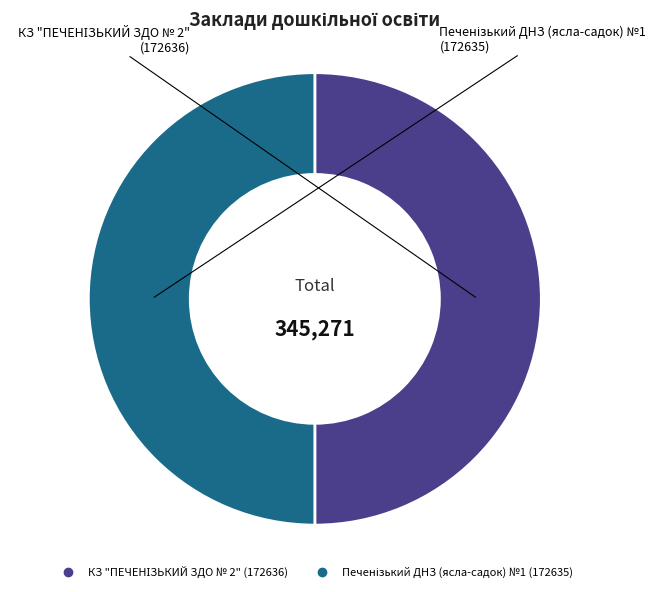

How many slices are in this pie chart?

2